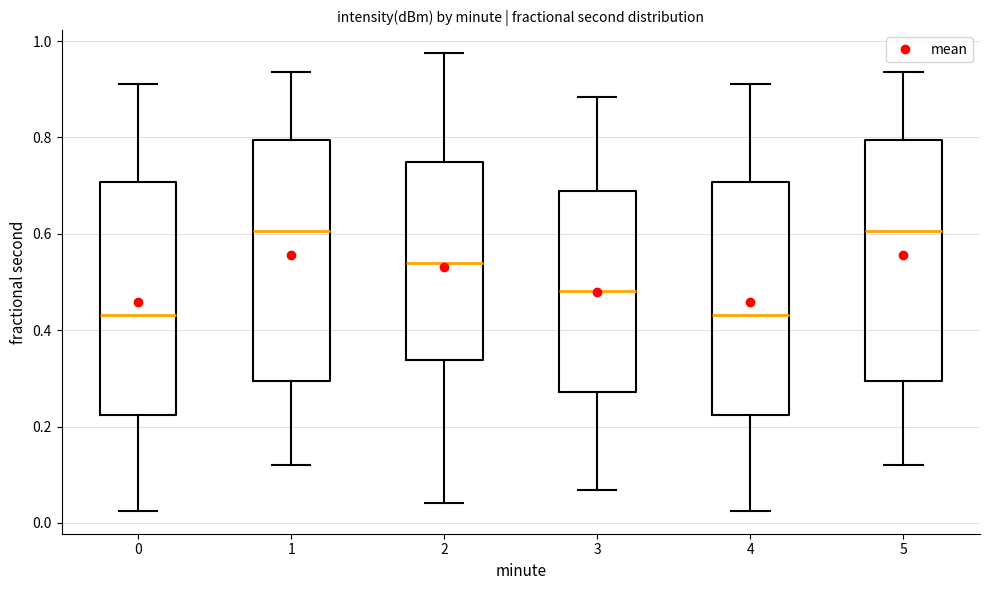

Reading left to right, read every box against the y-axis: the position of its median line, the range the box covers, and the ends of its whiskers. The values are not printed on the chart, so give them approximately, as read against the axis.

0: median 0.44, box 0.22 to 0.70, whiskers 0.02 to 0.92
1: median 0.60, box 0.30 to 0.80, whiskers 0.12 to 0.94
2: median 0.54, box 0.34 to 0.74, whiskers 0.04 to 0.98
3: median 0.48, box 0.28 to 0.68, whiskers 0.06 to 0.88
4: median 0.44, box 0.22 to 0.70, whiskers 0.02 to 0.92
5: median 0.60, box 0.30 to 0.80, whiskers 0.12 to 0.94